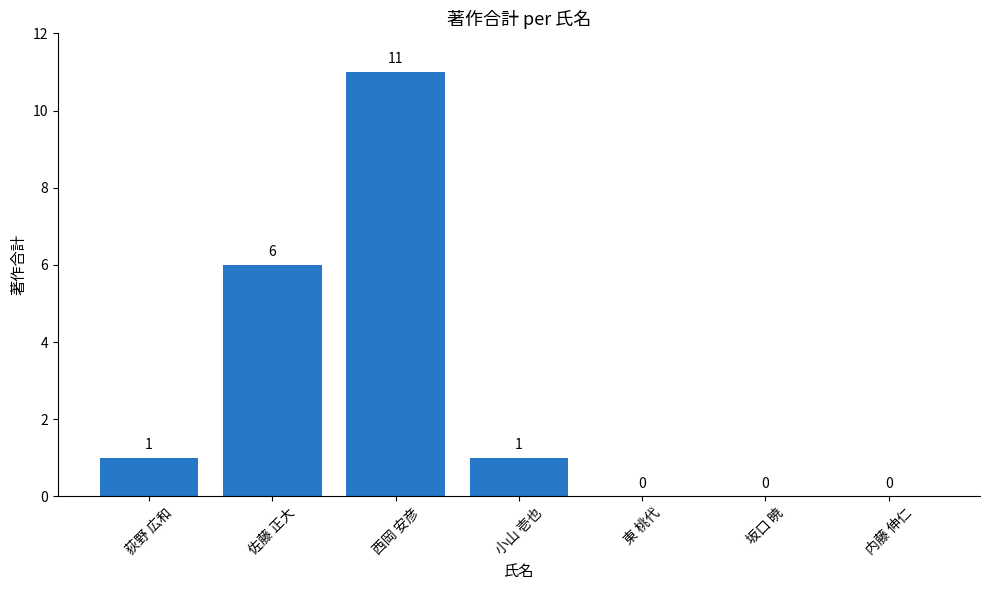

What is the sum of the values at 坂口 暁 and 佐藤 正大?

6